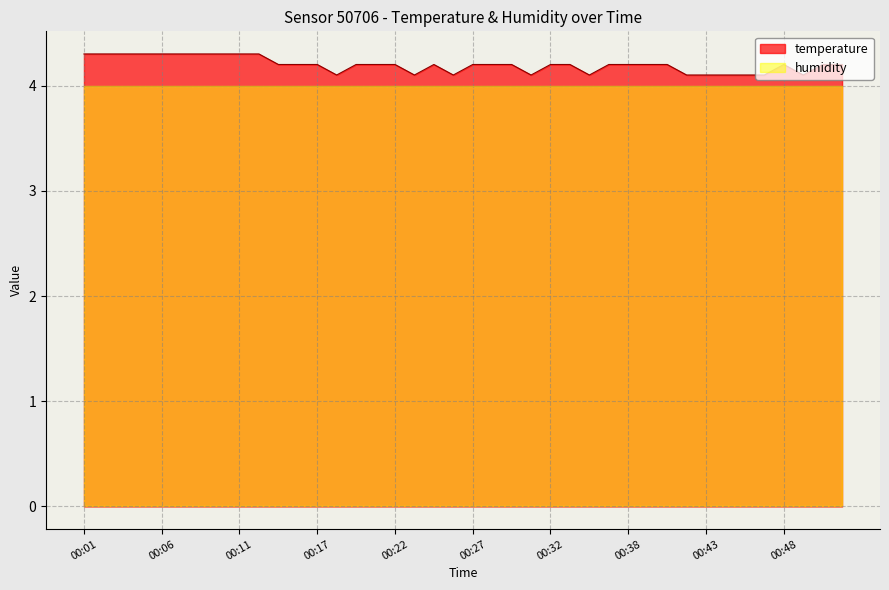

What is the difference between the values at 00:06 and 00:17?

0.1